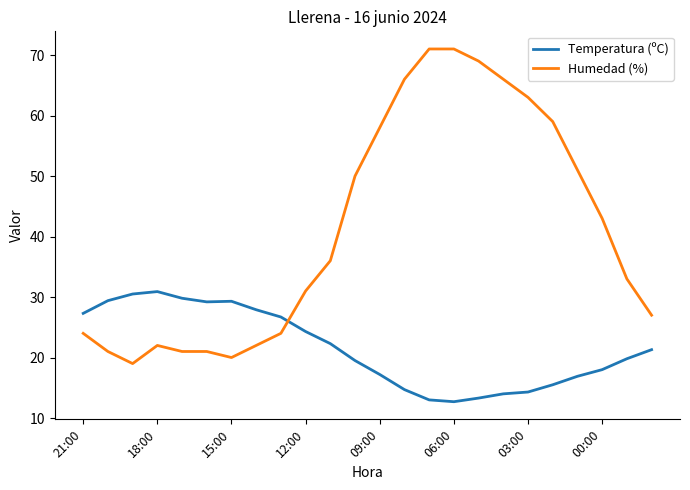

What is the difference between the maximum and minimum values in the Humedad (%) series?

52.0